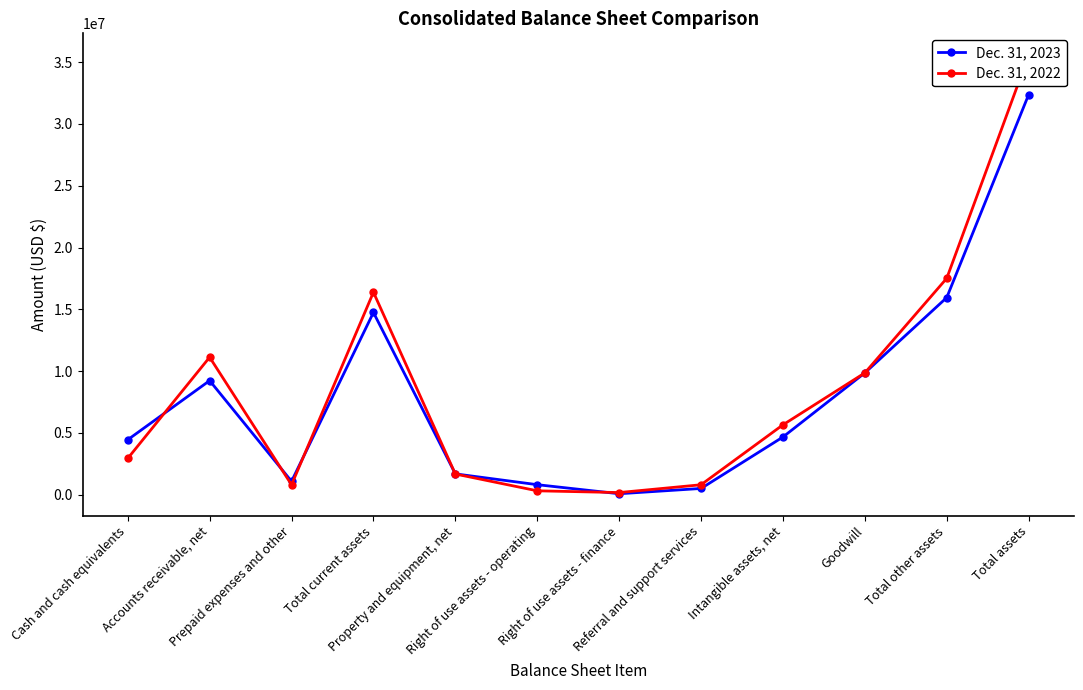

List the labels in order of Dec. 31, 2023 value, largest first.

Total assets, Total other assets, Total current assets, Goodwill, Accounts receivable, net, Intangible assets, net, Cash and cash equivalents, Property and equipment, net, Prepaid expenses and other, Right of use assets - operating, Referral and support services, Right of use assets - finance